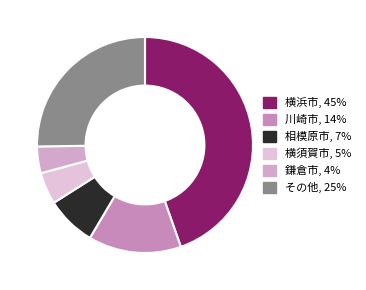

How many segments does this pie chart have?

6